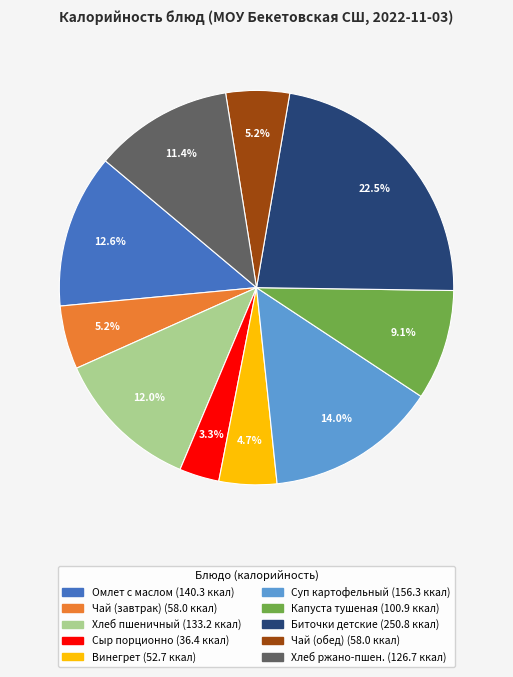

Does any single category account for the majority?

No